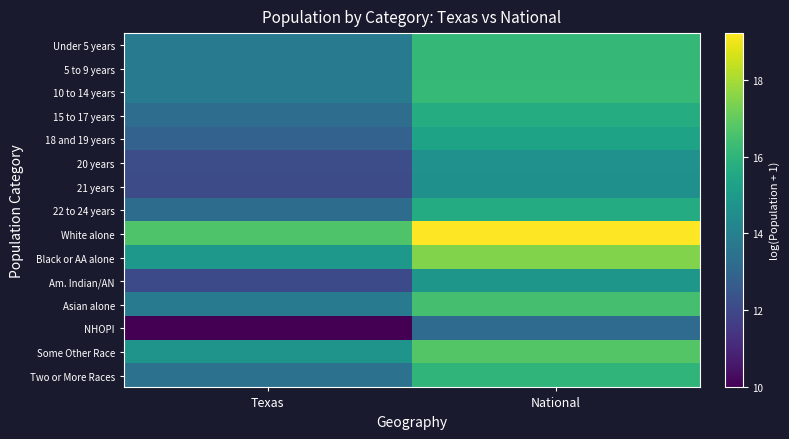

What is the smallest value displayed?

10.0